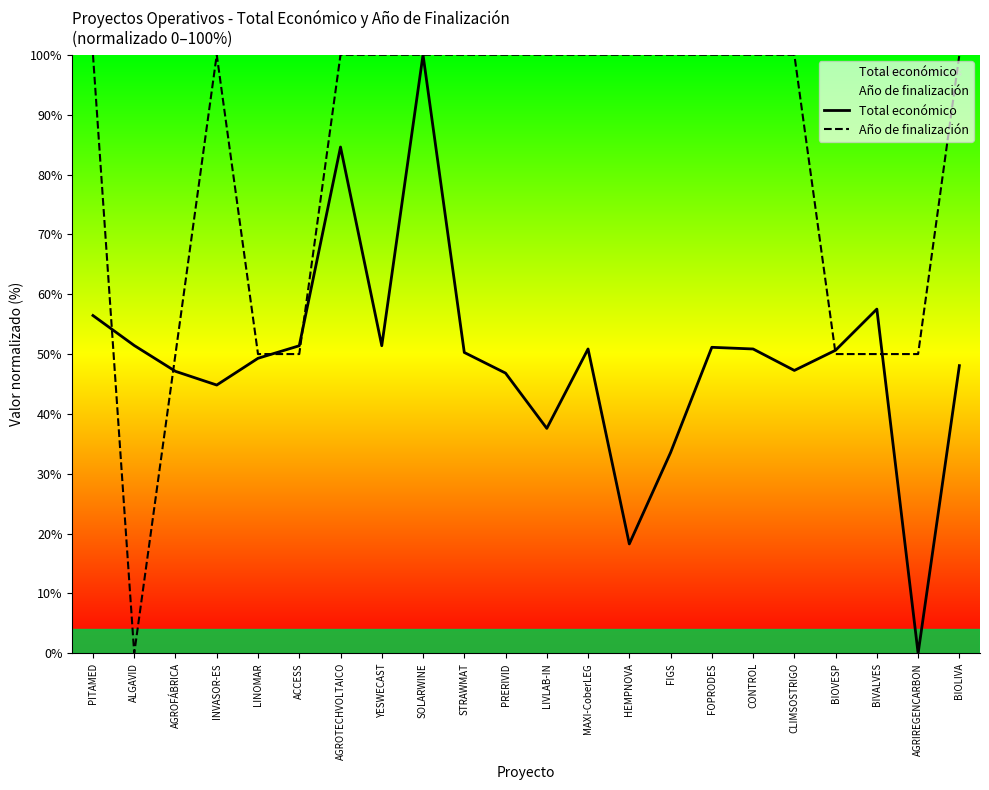

Reading right to left, extract all data points from this chart.

Total económico: BIOLIVA=48.1	AGRIREGENCARBON=0.0	BIVALVES=57.5	BIOVESP=50.6	CLIMSOSTRIGO=47.3	CONTROL=50.9	FOPRODES=51.1	FIGS=33.5	HEMPNOVA=18.3	MAXI-CoberLEG=50.9	LIVLAB-IN=37.6	PRERIVID=46.8	STRAWMAT=50.3	SOLARWINE=100.0	YESWECAST=51.4	AGROTECHVOLTAICO=84.6	ACCESS=51.4	LINOMAR=49.3	INVASOR-ES=44.8	AGROFÁBRICA=47.1	ALGAVID=51.4	PITAMED=56.4
Año de finalización: BIOLIVA=100.0	AGRIREGENCARBON=50.0	BIVALVES=50.0	BIOVESP=50.0	CLIMSOSTRIGO=100.0	CONTROL=100.0	FOPRODES=100.0	FIGS=100.0	HEMPNOVA=100.0	MAXI-CoberLEG=100.0	LIVLAB-IN=100.0	PRERIVID=100.0	STRAWMAT=100.0	SOLARWINE=100.0	YESWECAST=100.0	AGROTECHVOLTAICO=100.0	ACCESS=50.0	LINOMAR=50.0	INVASOR-ES=100.0	AGROFÁBRICA=50.0	ALGAVID=0.0	PITAMED=100.0